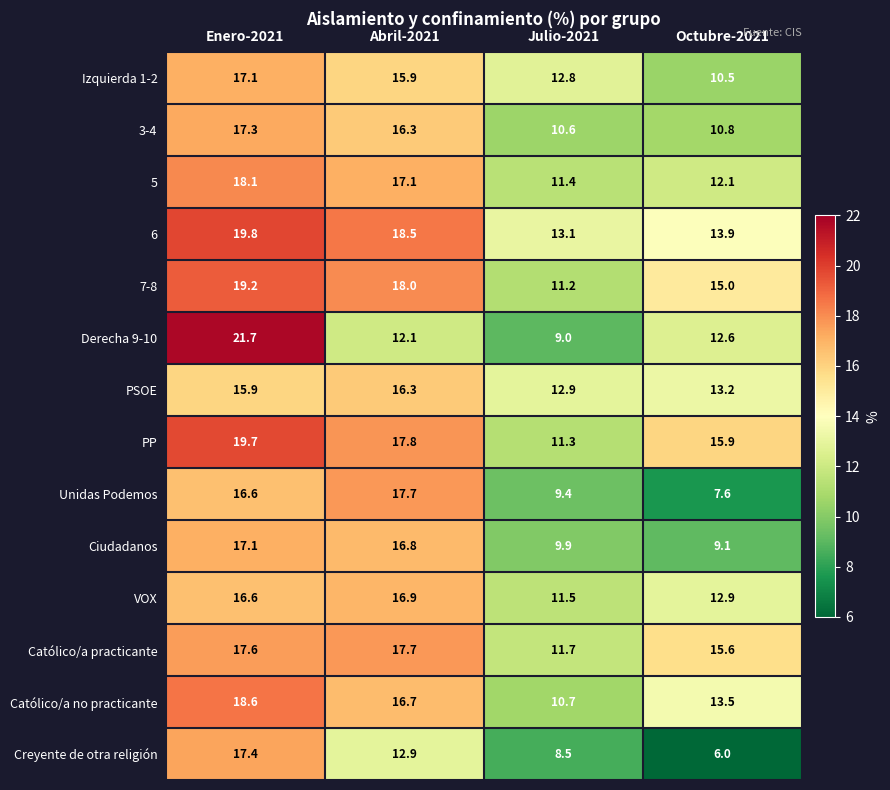

What is the difference between the maximum and minimum values in the Ciudadanos series?

8.0